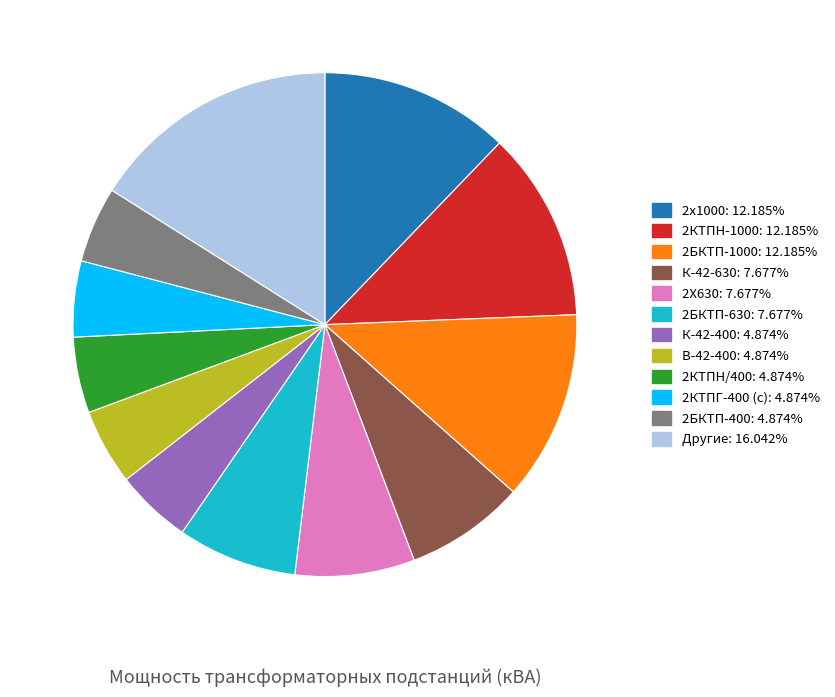

Is there any slice that represents more than half of the pie?

No